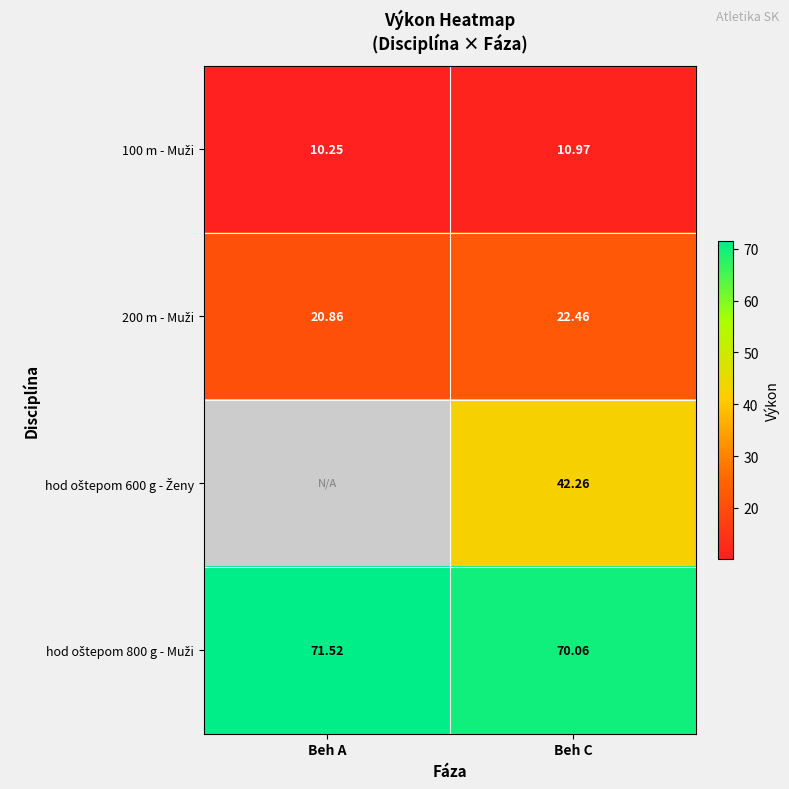

Which series has the largest range (max minus min)?

200 m - Muži